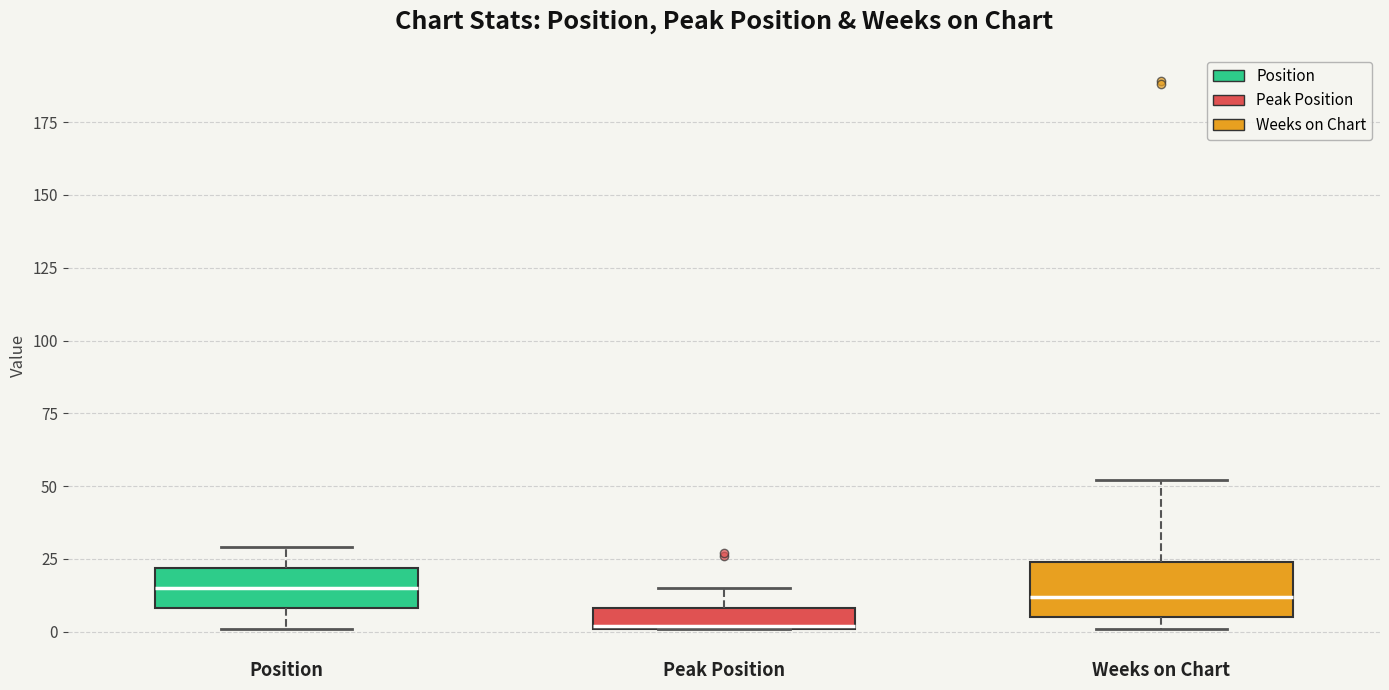

Comparing the boxes themselves (not the whiskers), which one is the tallest?

Weeks on Chart